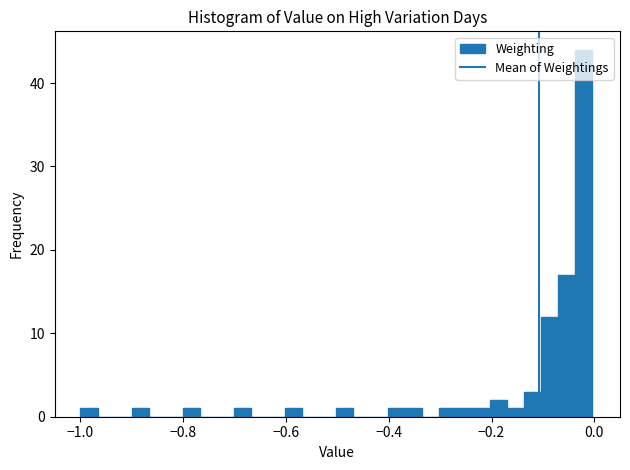

Around what value on the x-axis is the tallest bar? Give the approximate position of its centre, as read against the axis.

-0.02